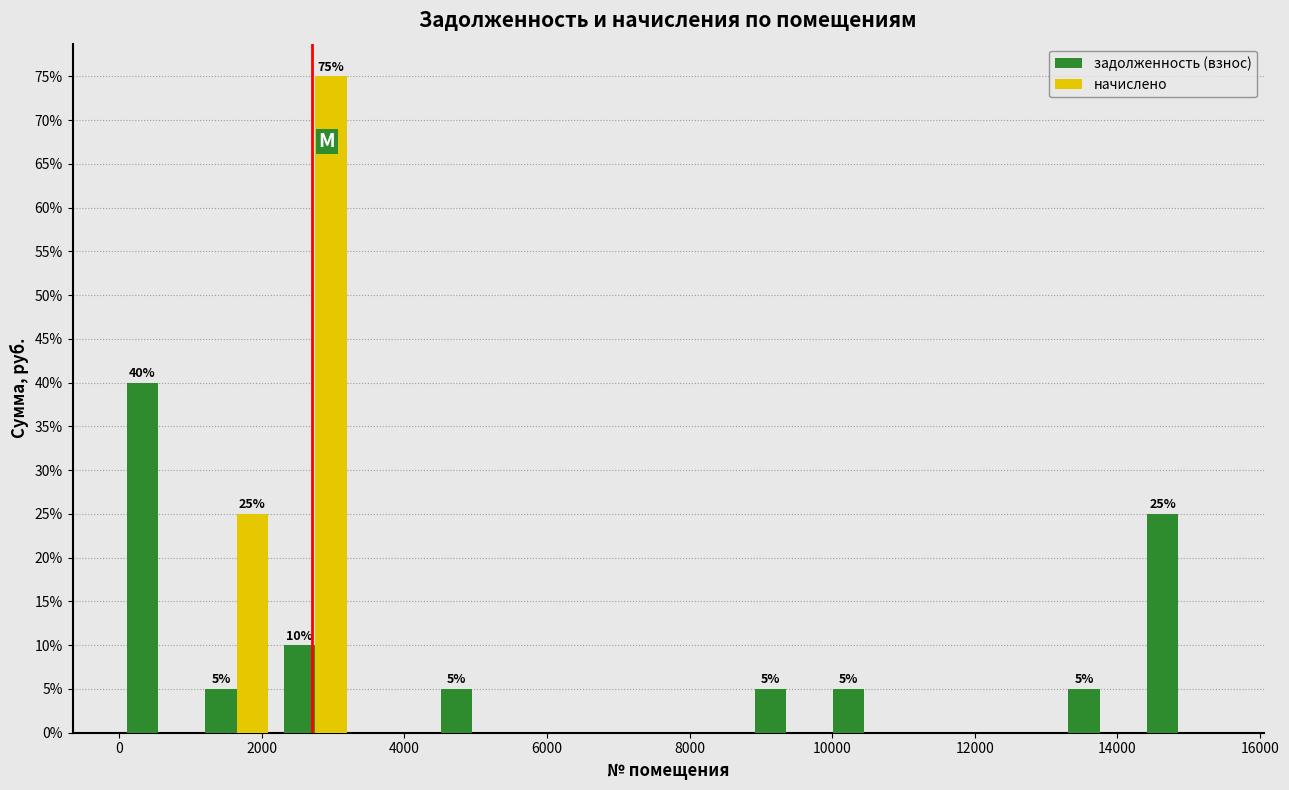

In the задолженность (взнос) series, which range on the x-axis has the tallest bar?

0 to 1200